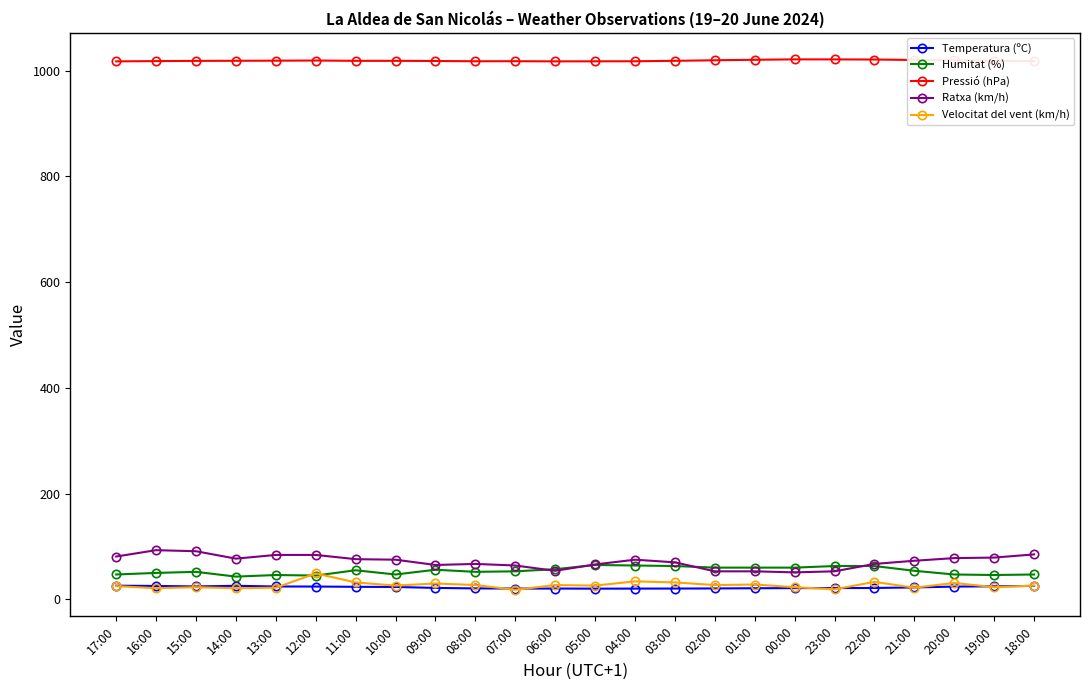

How many values in the Temperatura (ºC) series are below 22?

12